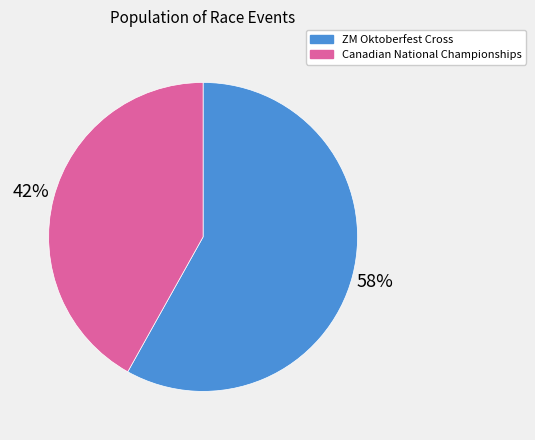

Is there any slice that represents more than half of the pie?

Yes